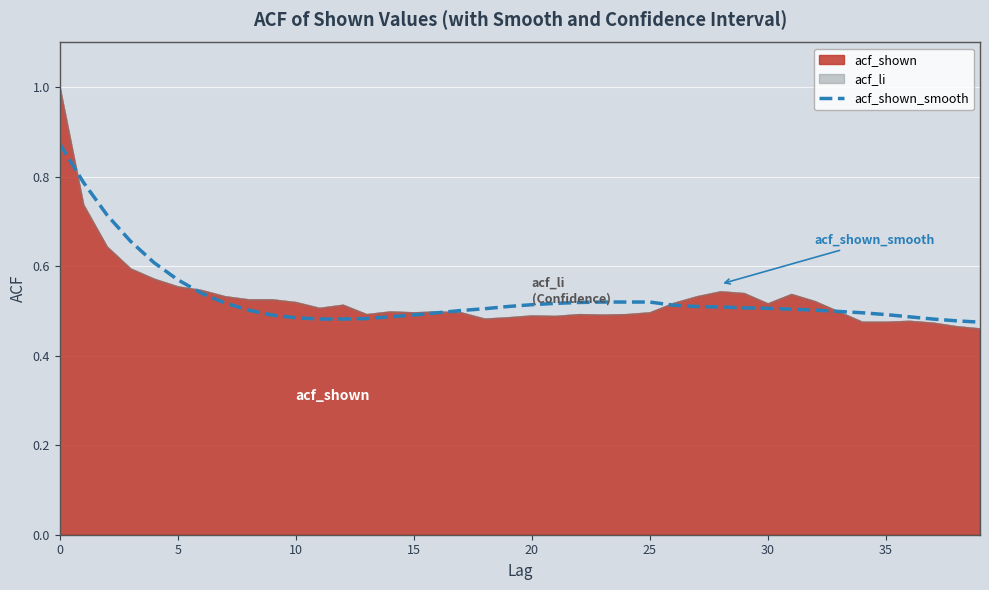

The chart shows a value of 0.2 at 24. True or false?

False